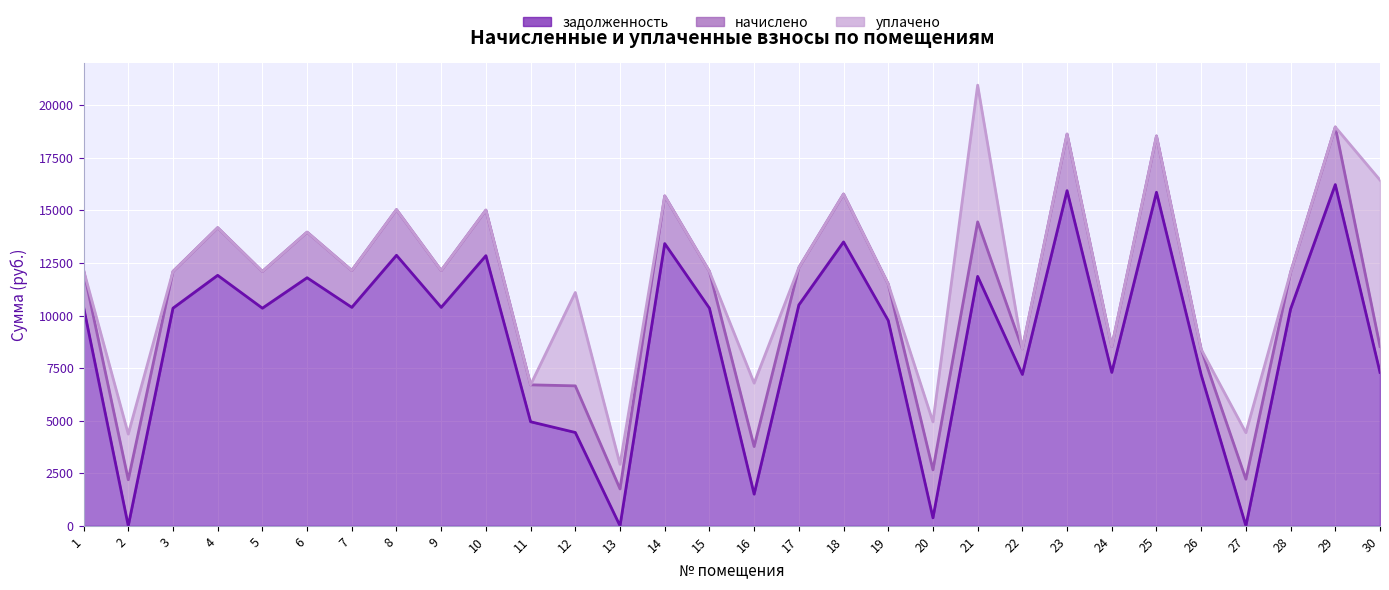

Which category has the lowest value across all series?

2